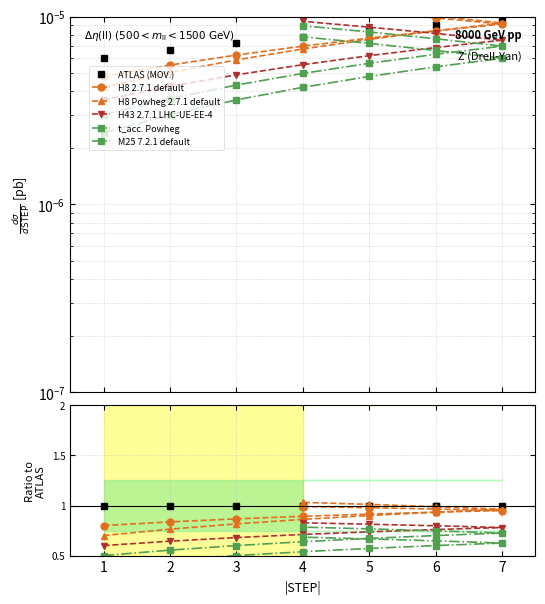

How many series are shown in this chart?

6